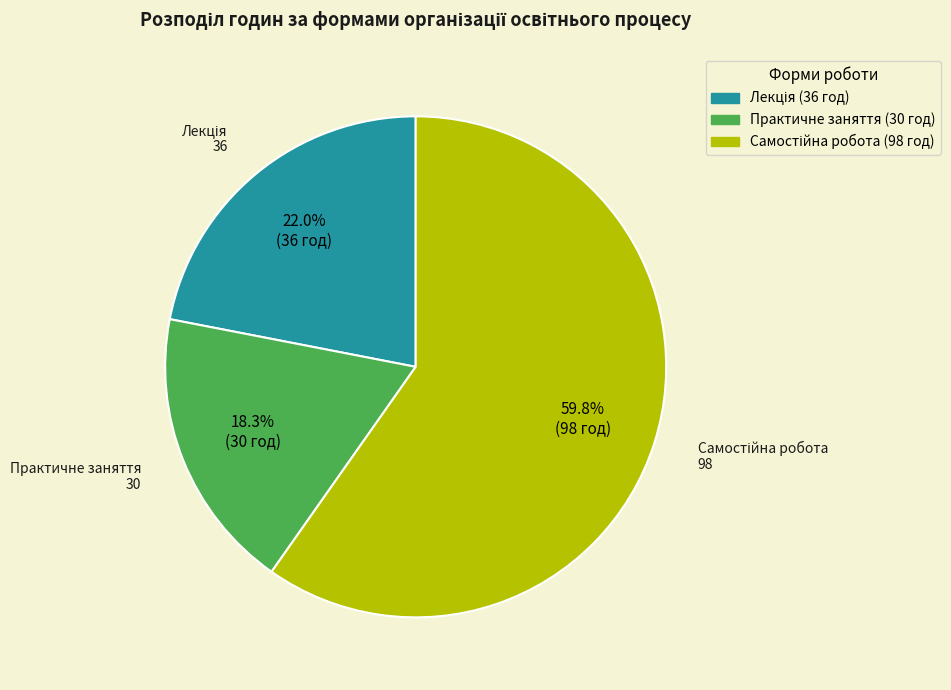

Is there a majority slice in this chart?

Yes